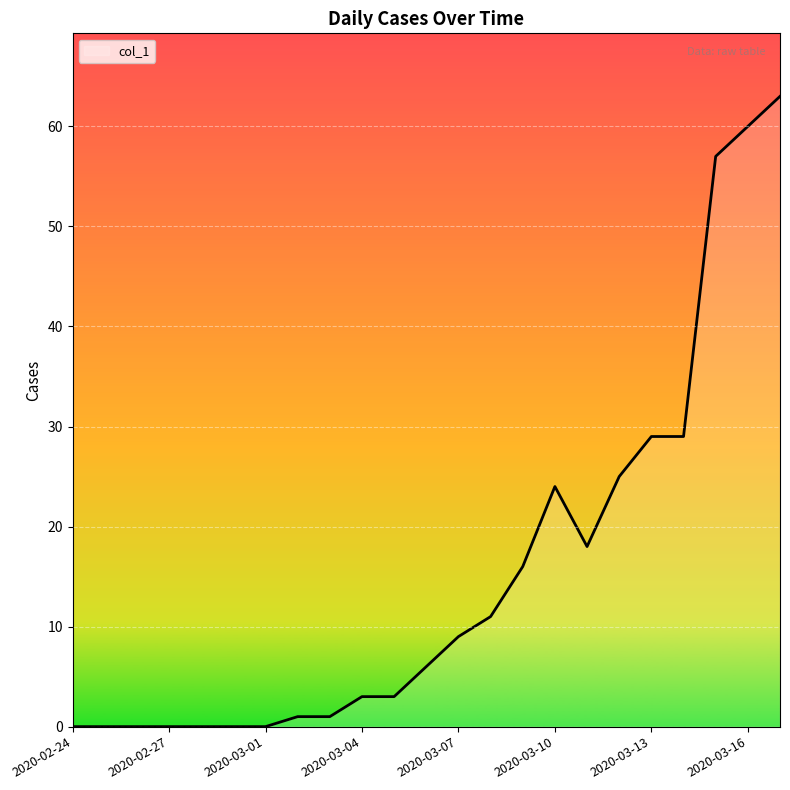

What is the difference between the maximum and minimum values?

63